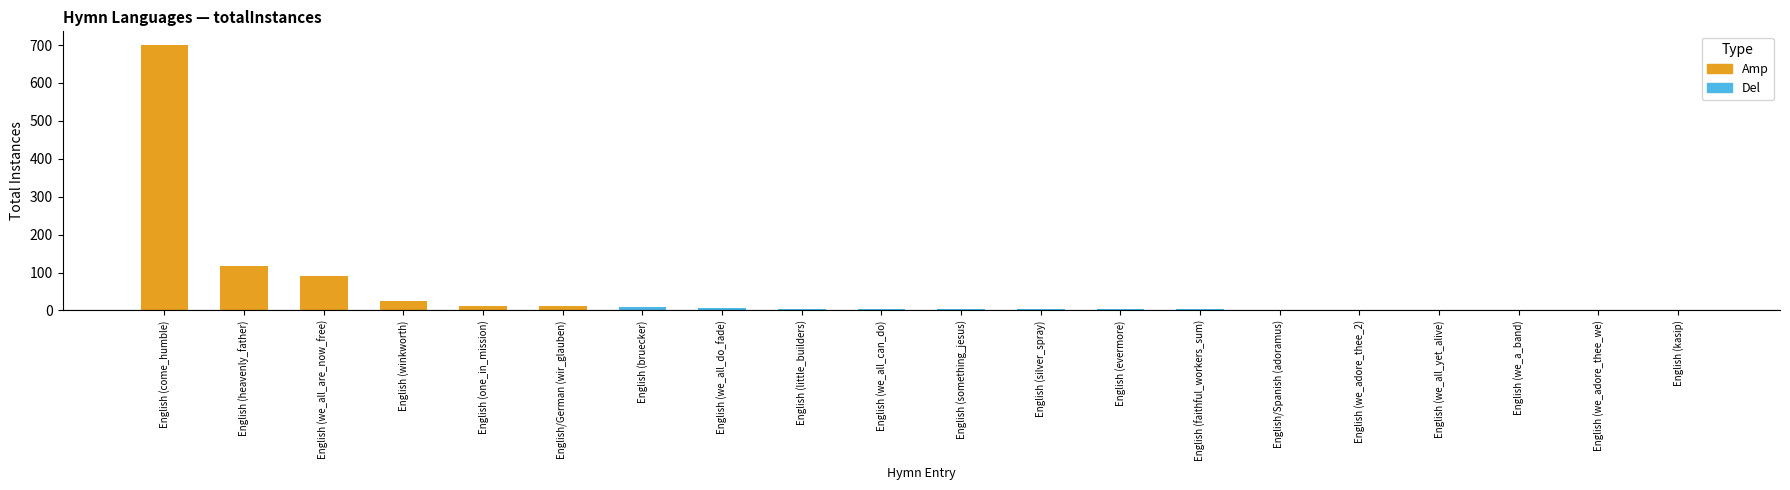

Between English (kasip) and English (we_adore_thee_2), which is larger?

English (we_adore_thee_2)